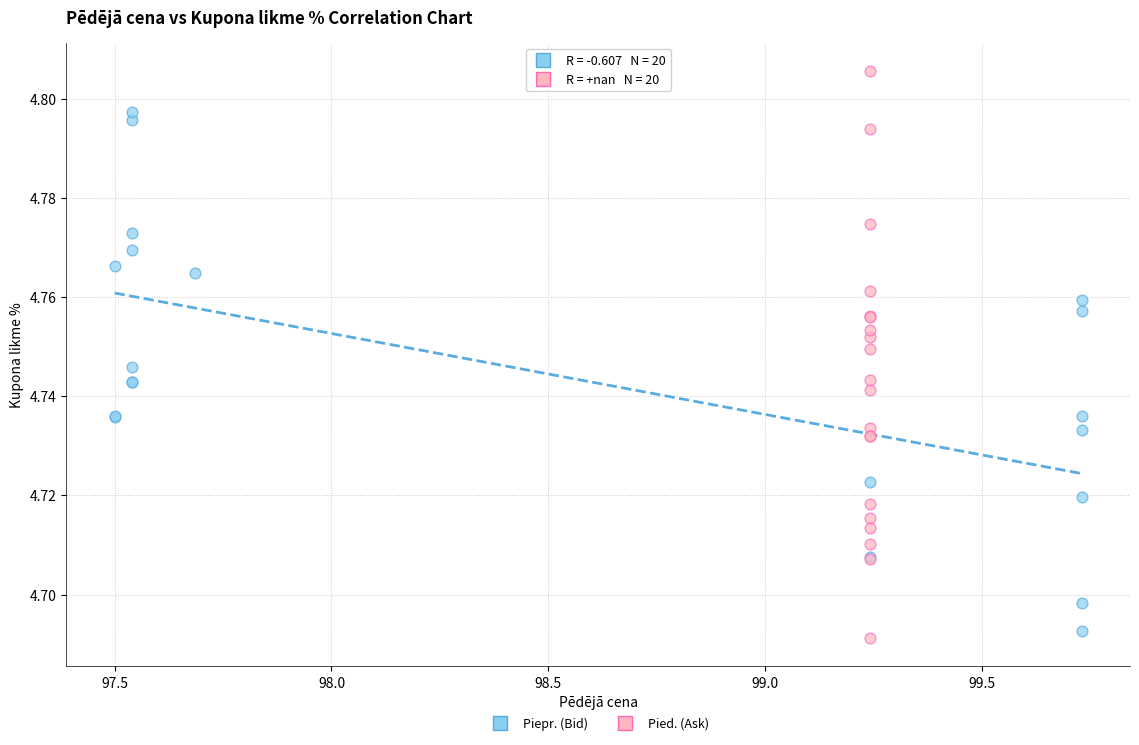

Which series reaches the maximum Y coordinate?

Pied. (Ask)